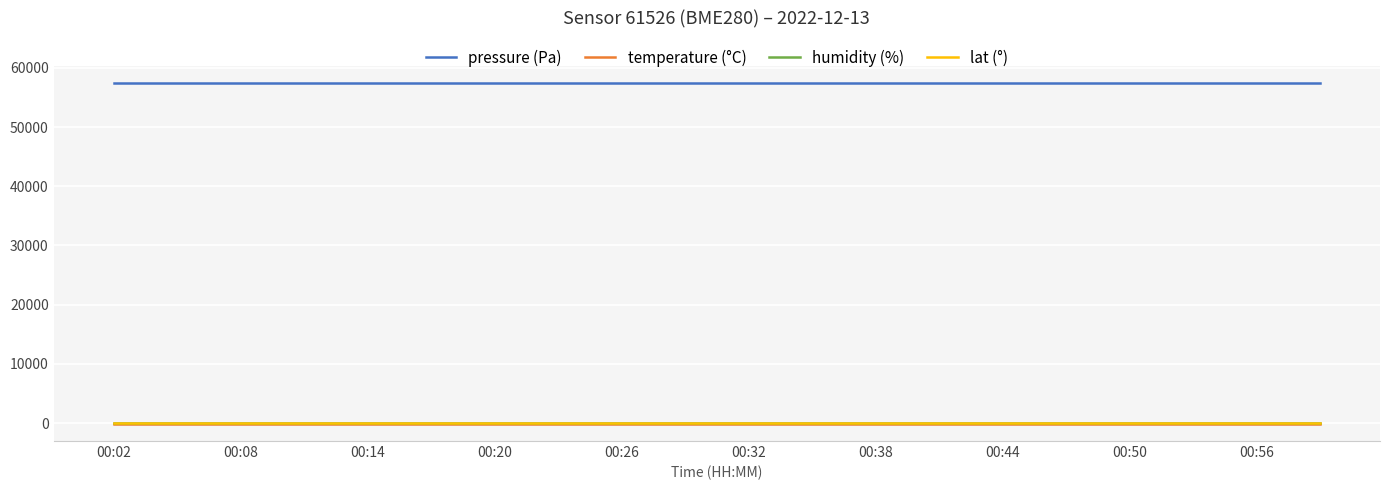

What is the lowest value of the pressure (Pa) series?

57451.2